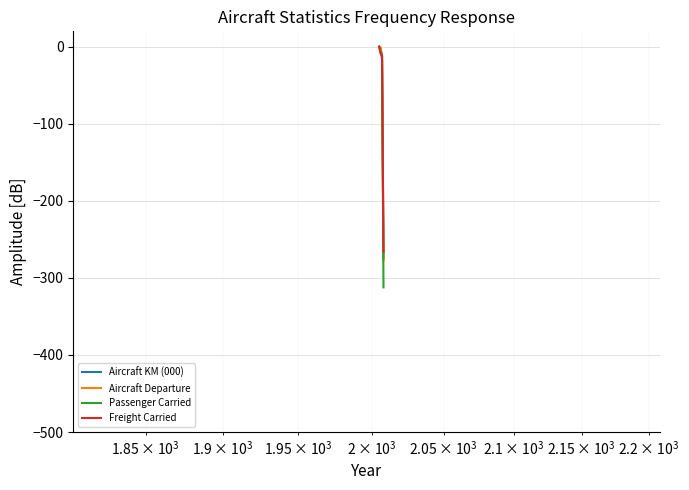

Does the chart have visible grid lines?

Yes